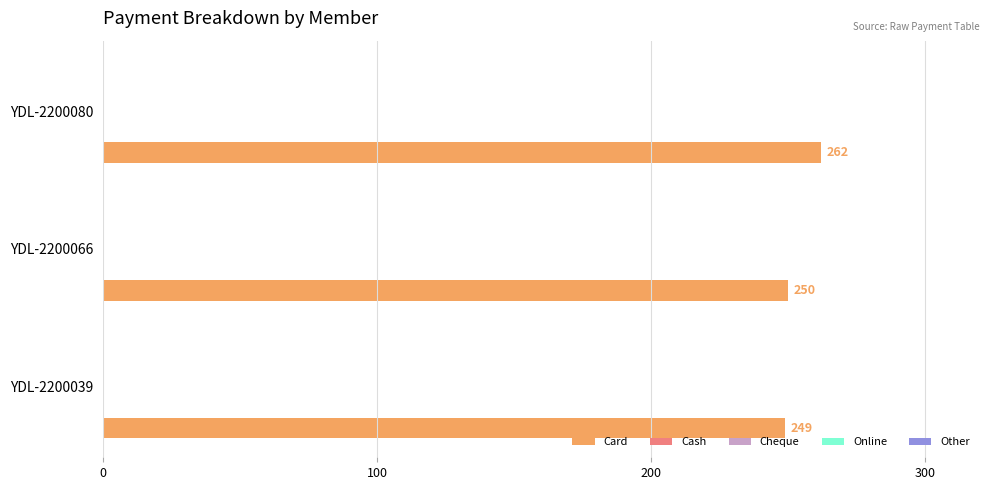

What is the difference between the maximum and second lowest values?

12